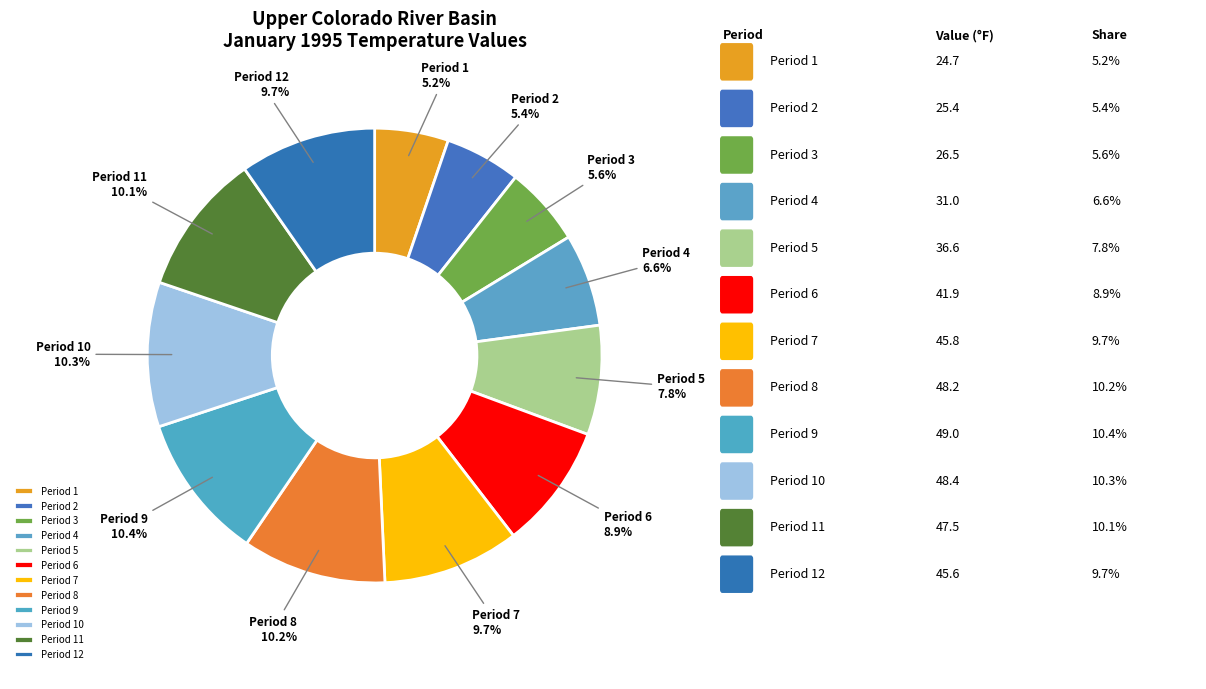

To the nearest percent, what percentage of the pie is Period 11?

10%